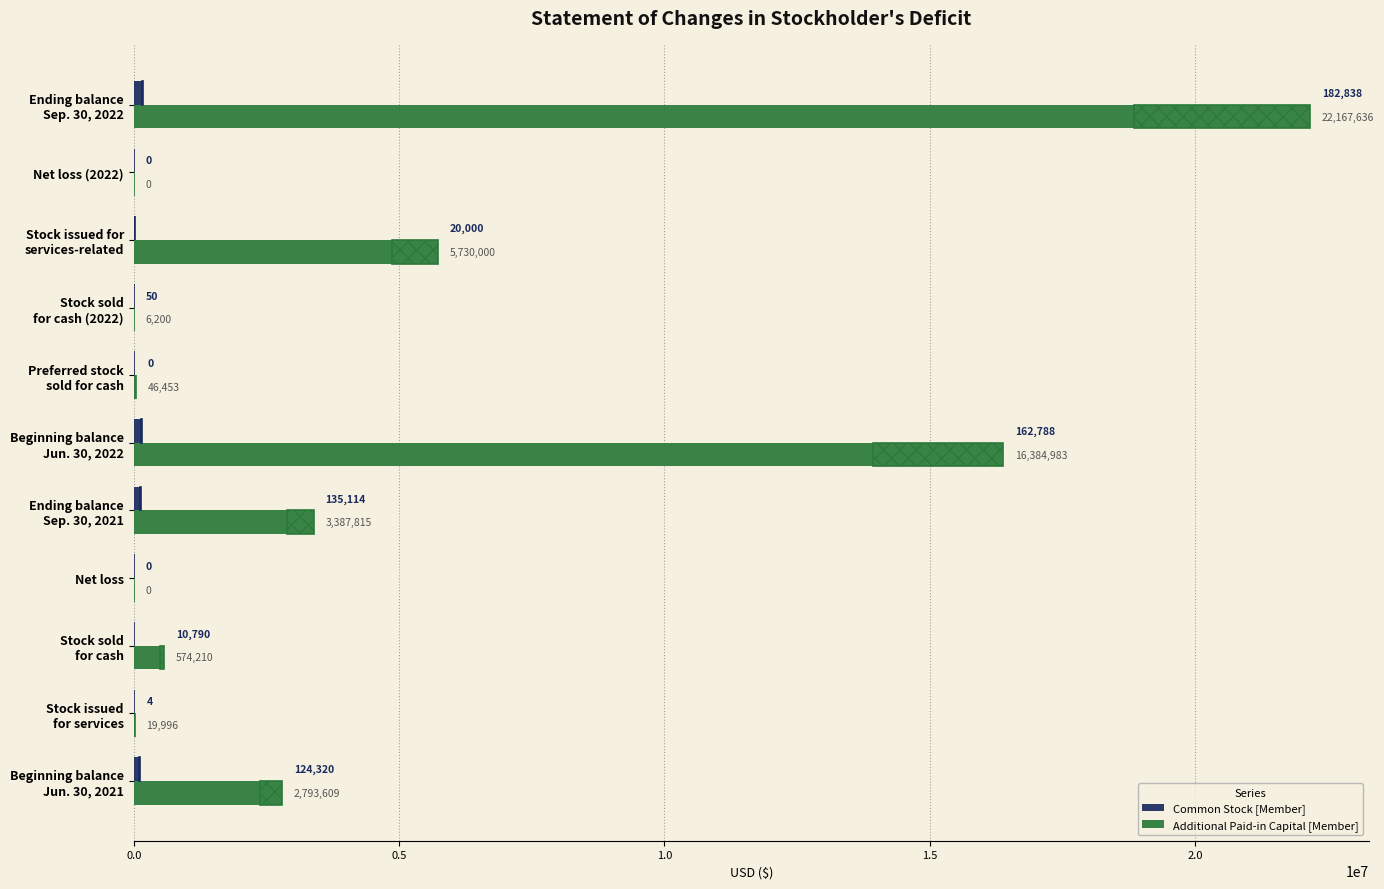

What is the greatest value displayed?

22167636